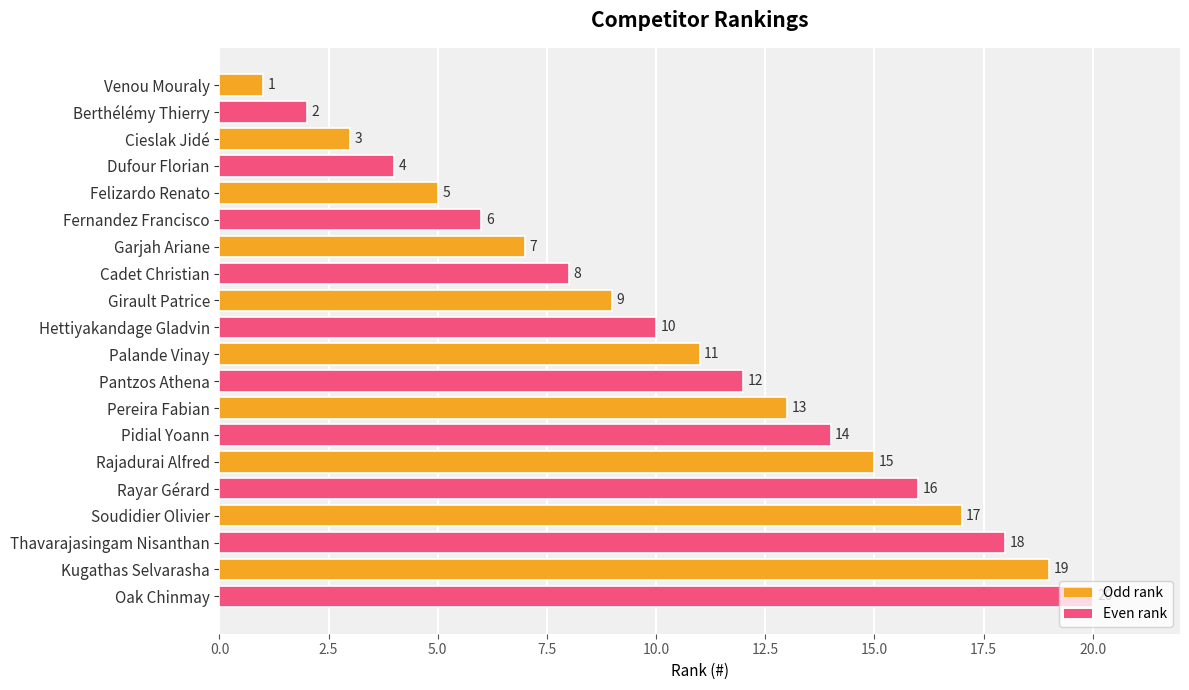

Are the bars grouped side by side (vs. stacked)?

No